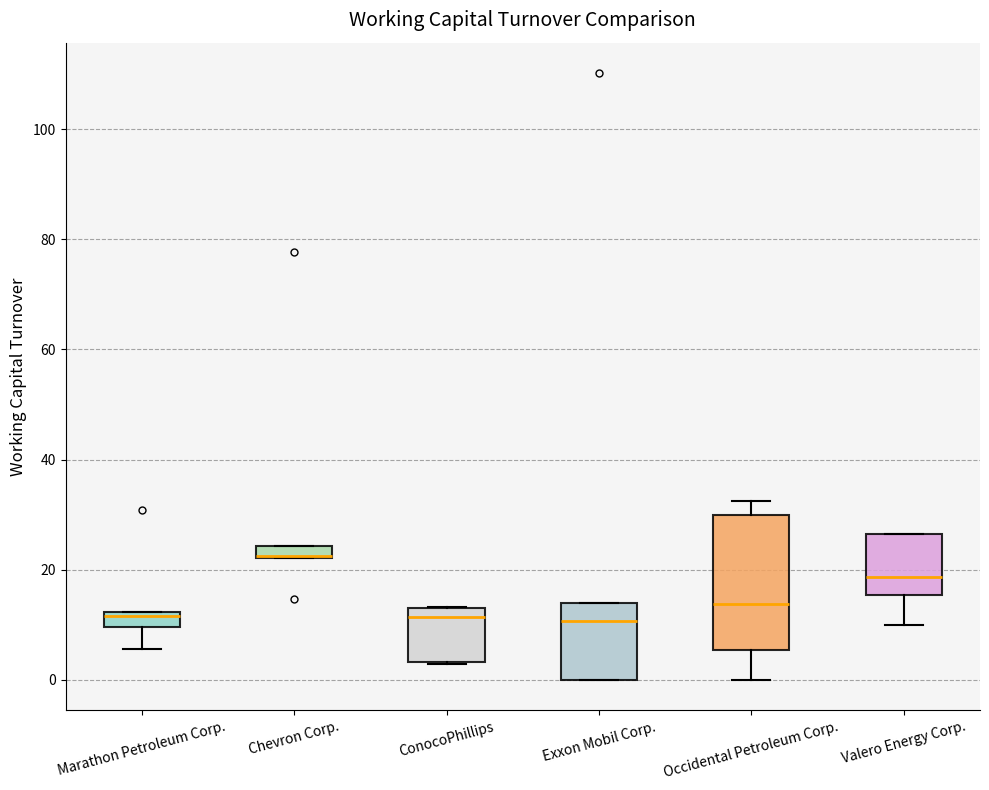

Where is the upper edge of the box for Chevron Corp. on the y-axis? The values are not printed on the chart, so give them approximately, as read against the axis.

24